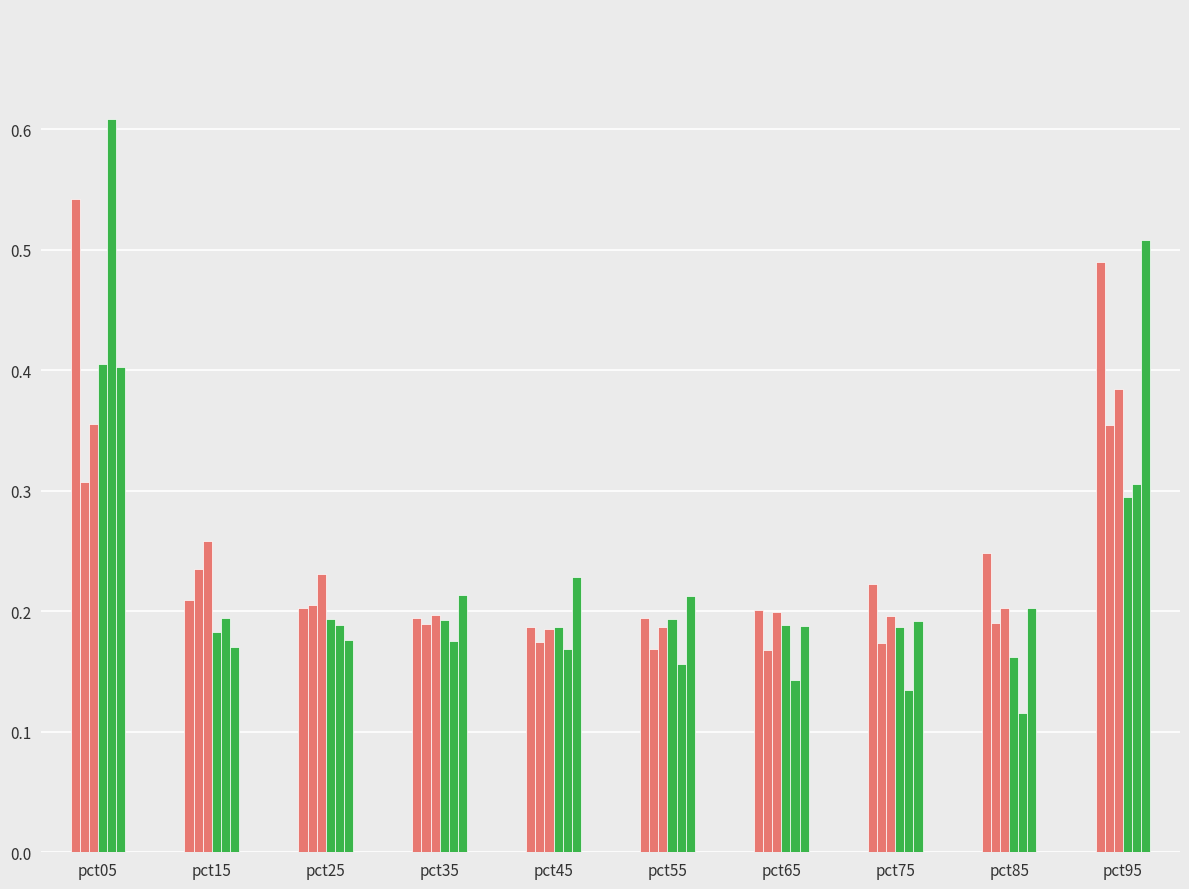

What is the difference between the highest and lowest values at pct15?

0.1